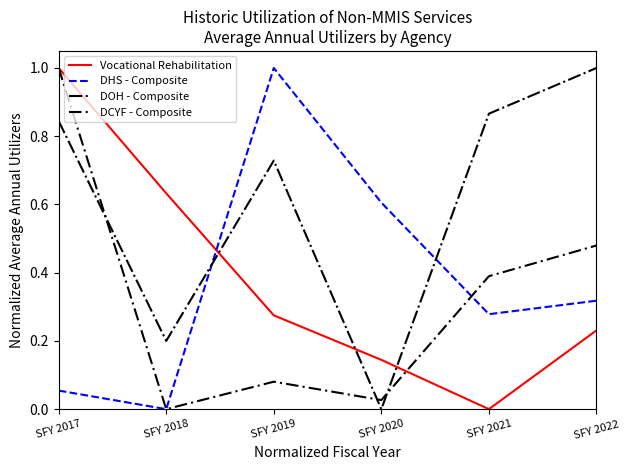

Is it true that DHS - Composite equals 0.2 at SFY 2021?

False